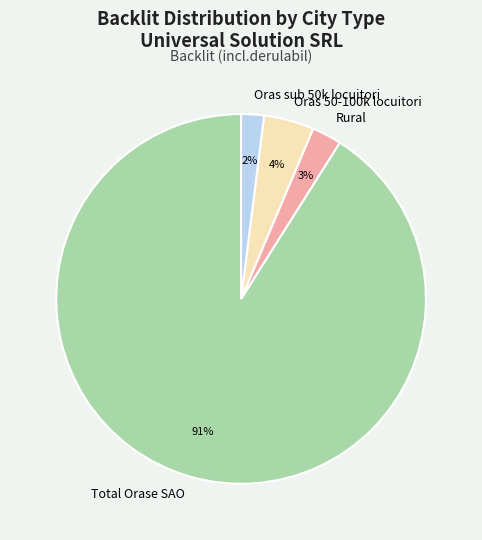

To the nearest percent, what is the average slice percentage?

25%